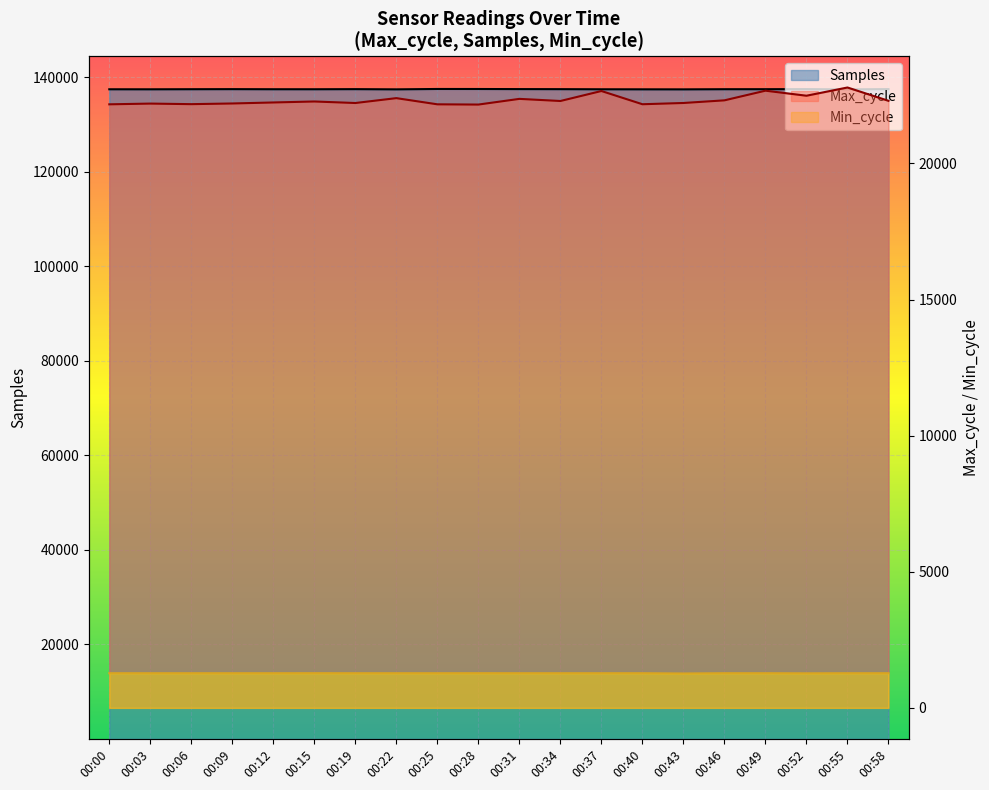

Reading right to left, transcribe all the data shown in this chart.

Samples: 00:58=137523	00:55=137467	00:52=137522	00:49=137505	00:46=137502	00:43=137469	00:40=137477	00:37=137488	00:34=137512	00:31=137525	00:28=137546	00:25=137552	00:22=137472	00:19=137515	00:15=137492	00:12=137496	00:09=137516	00:06=137501	00:03=137482	00:00=137488
Max_cycle: 00:58=22303	00:55=22792	00:52=22490	00:49=22675	00:46=22320	00:43=22223	00:40=22177	00:37=22663	00:34=22296	00:31=22374	00:28=22165	00:25=22174	00:22=22401	00:19=22222	00:15=22278	00:12=22242	00:09=22205	00:06=22180	00:03=22201	00:00=22174
Min_cycle: 00:58=1274	00:55=1274	00:52=1270	00:49=1274	00:46=1274	00:43=1264	00:40=1274	00:37=1274	00:34=1274	00:31=1274	00:28=1275	00:25=1274	00:22=1274	00:19=1274	00:15=1275	00:12=1274	00:09=1274	00:06=1274	00:03=1274	00:00=1274